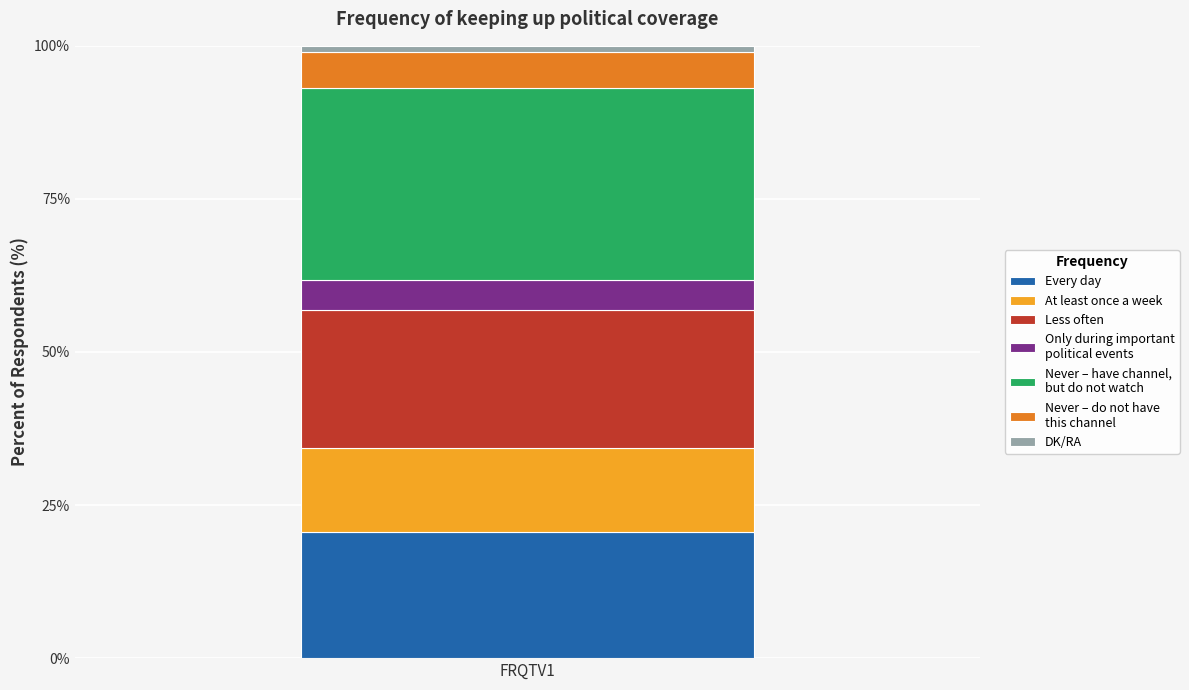

Are the bars horizontal?

No